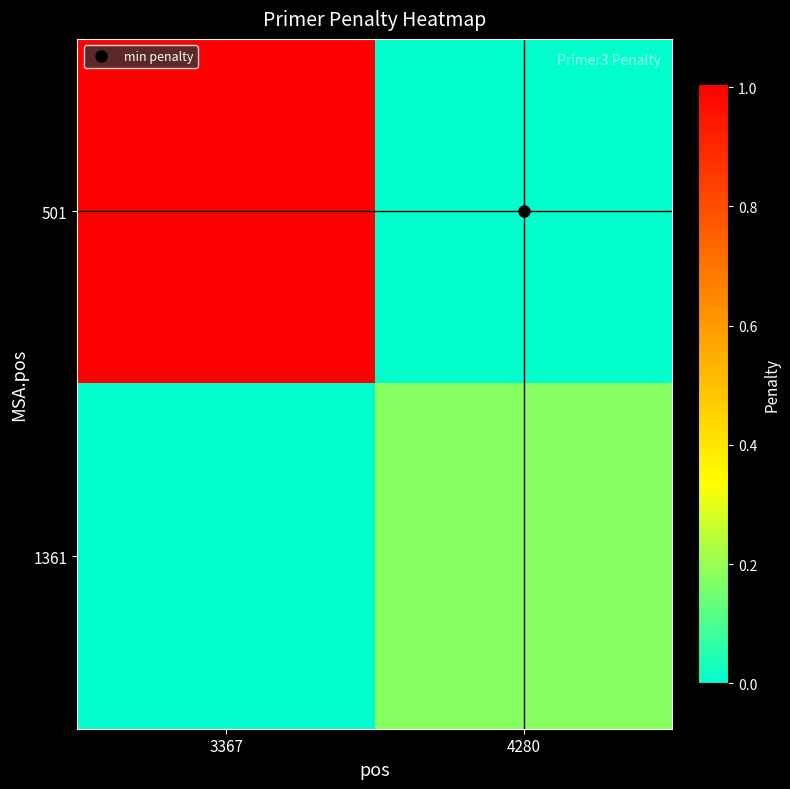

Reading left to right, list all the values displayed in this chart.

501: 3367=1.0	4280=0.0
1361: 3367=0.0	4280=0.2